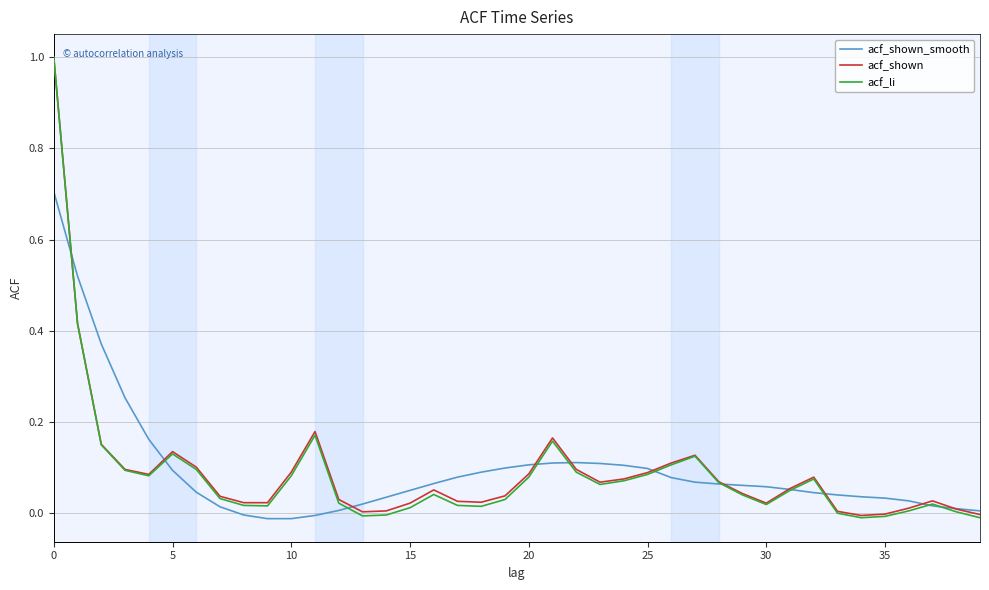

What is the maximum value shown in the chart?

1.0